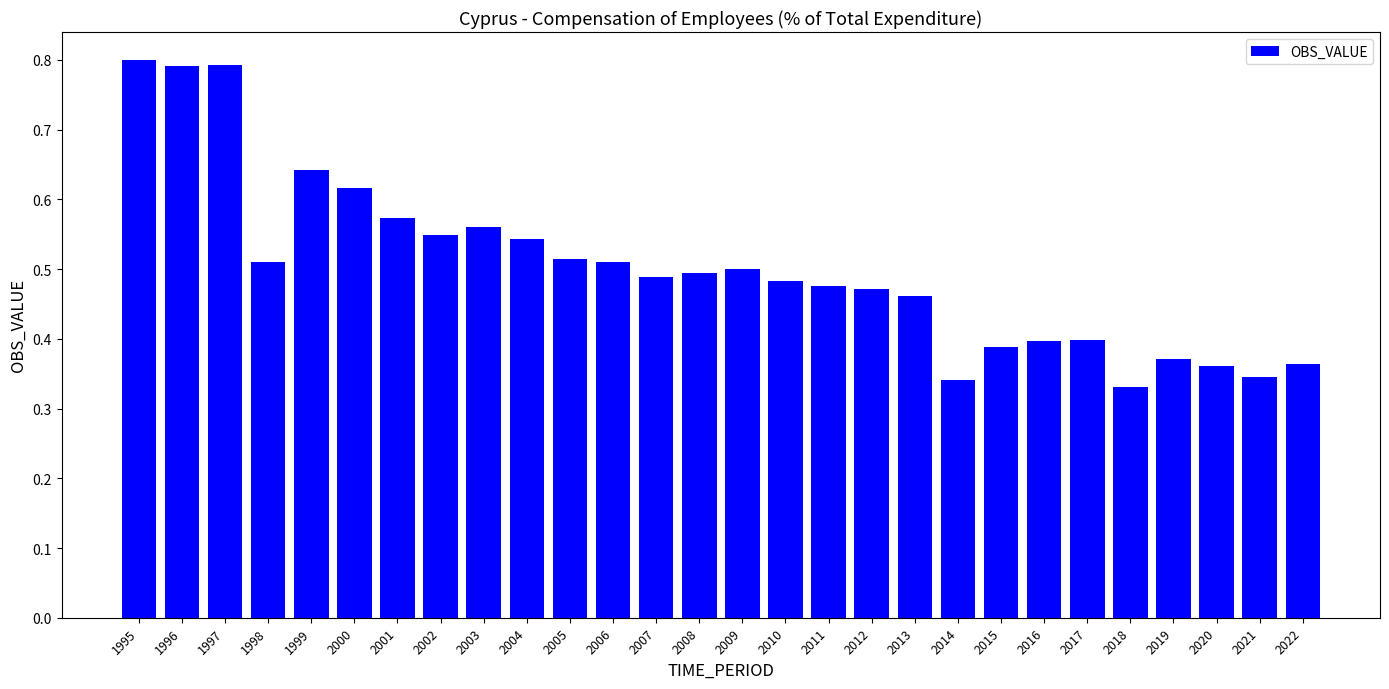

The value at 2000 is 0.8. True or false?

False